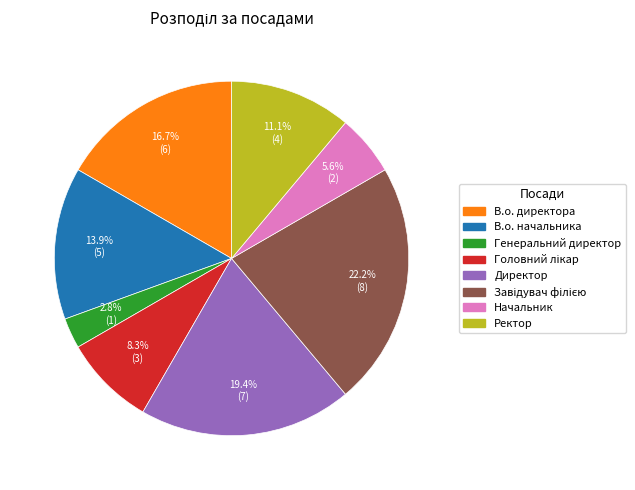

To the nearest percent, what is the combined percentage of Начальник and Директор?

25%